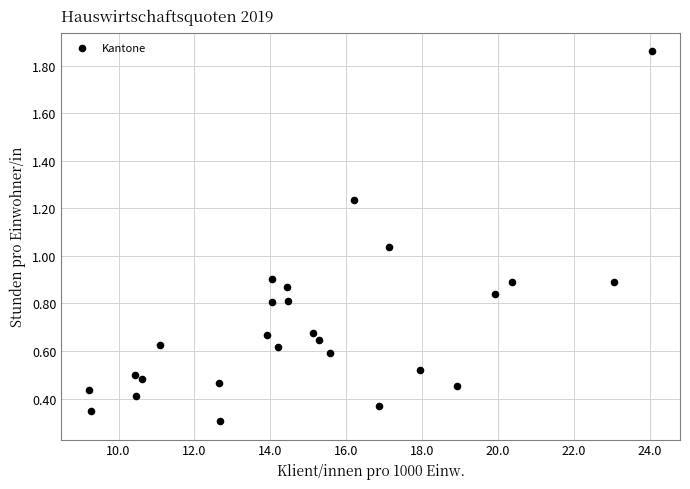

What is the range of Y values (max minus min)?

1.6